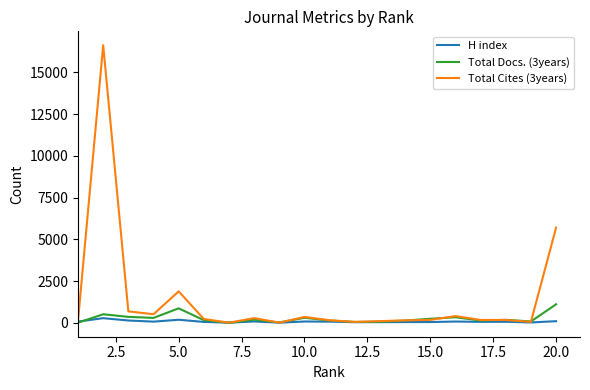

Which series has the largest range (max minus min)?

Total Cites (3years)